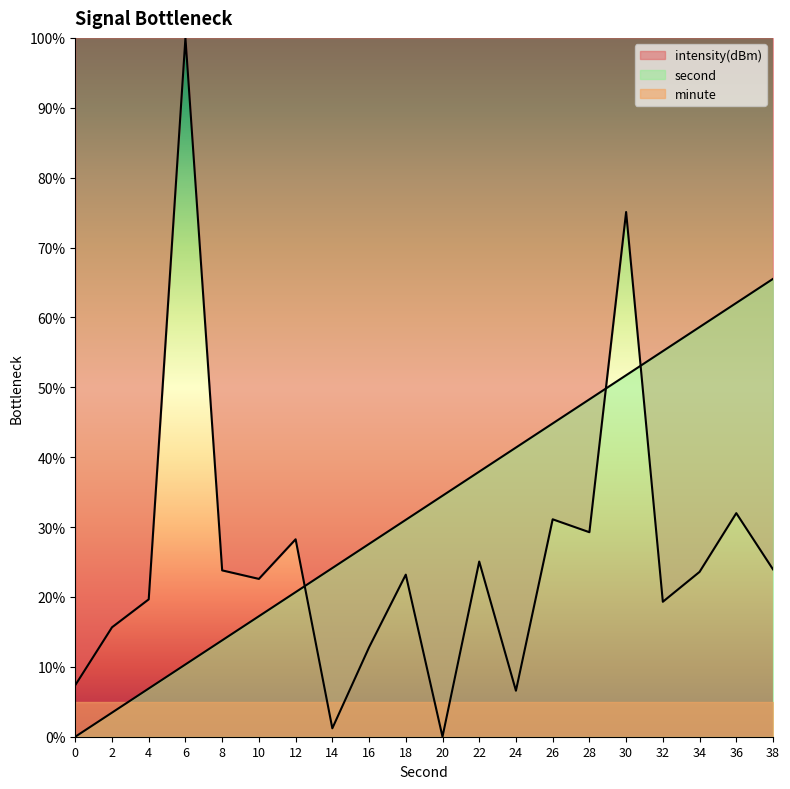

Reading left to right, extract all data points from this chart.

intensity(dBm): 7.4	15.7	19.7	100.0	23.8	22.6	28.3	1.2	12.8	23.2	0.0	25.1	6.6	31.1	29.3	75.1	19.3	23.6	32.0	23.9
second: 0.0	3.4	6.9	10.3	13.8	17.2	20.7	24.1	27.6	31.0	34.5	37.9	41.4	44.8	48.3	51.7	55.2	58.6	62.1	65.5